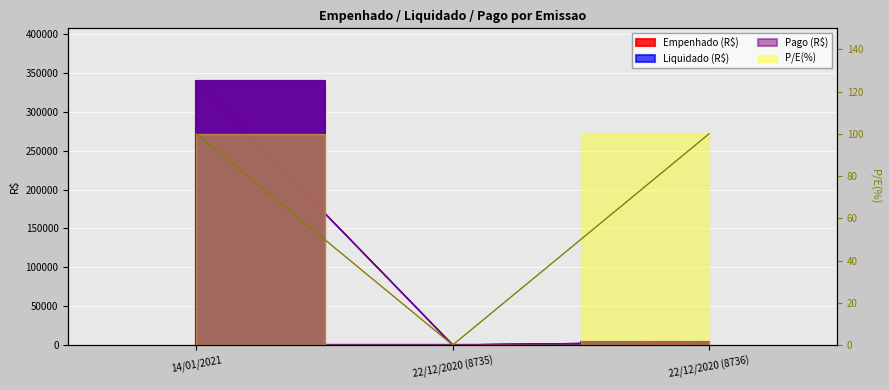

Is the value of Liquidado (R$) at 22/12/2020 (8736) greater than the value of P/E(%) at 14/01/2021?

Yes